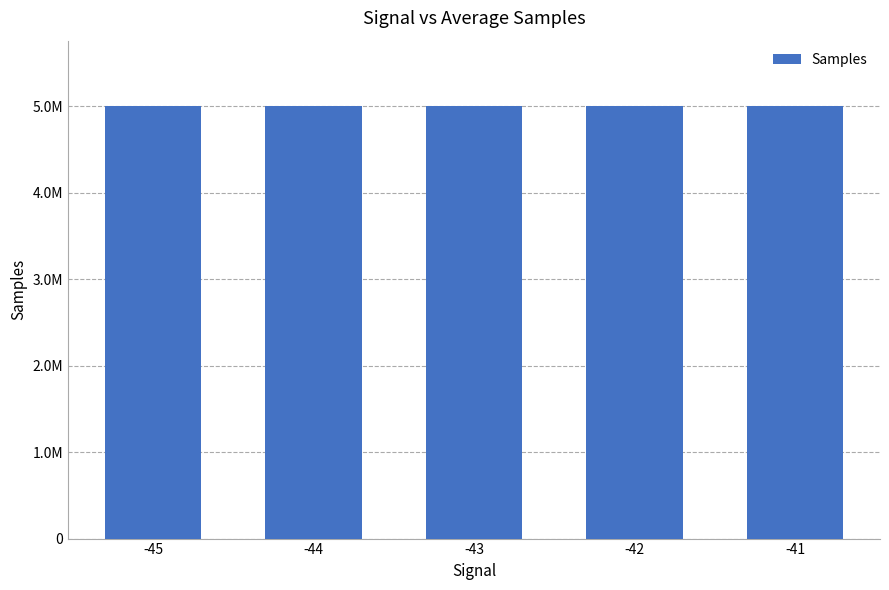

Rank the categories by value from highest to lowest.

-42, -41, -44, -45, -43